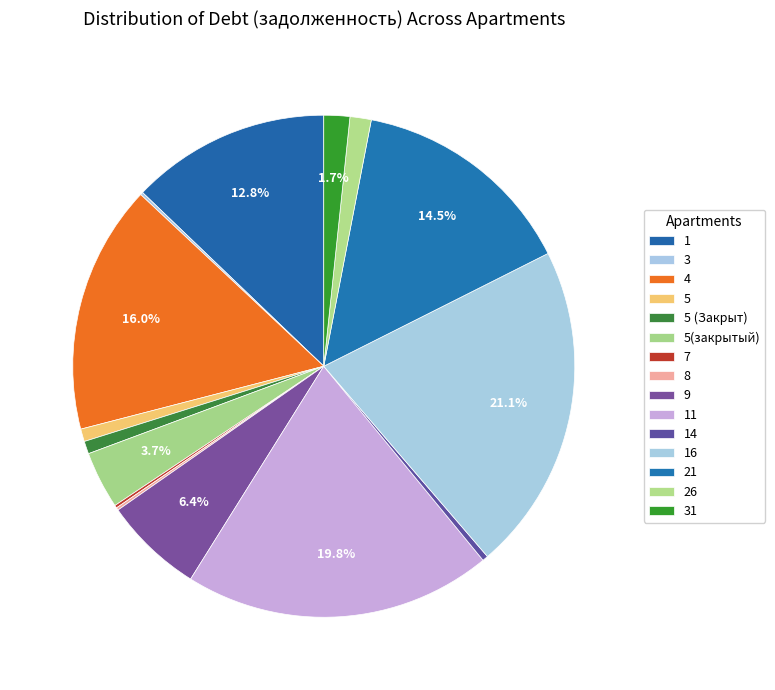

Rank the categories by value from highest to lowest.

16, 11, 4, 21, 1, 9, 5(закрытый), 31, 26, 5 (Закрыт), 5, 14, 7, 3, 8